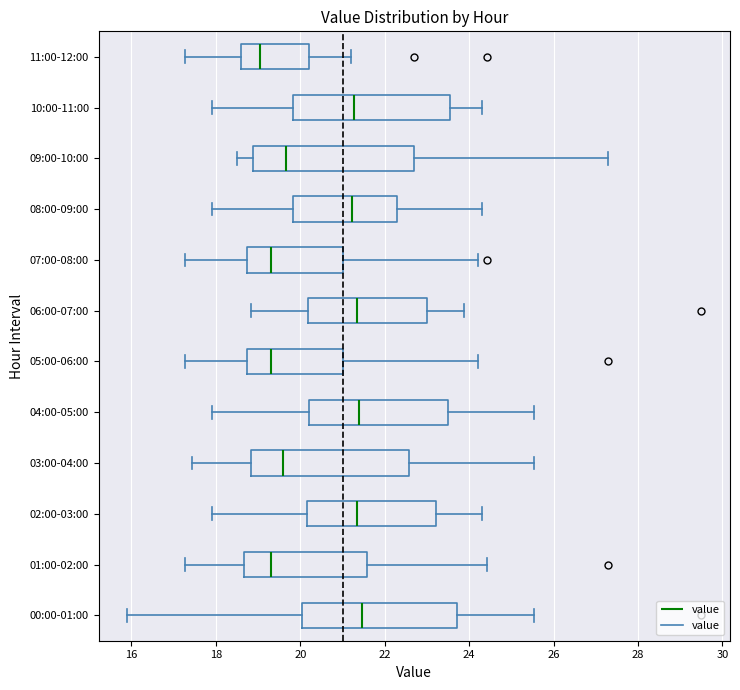

Reading bottom to top, transcribe this box plot: for each box, give where its median line is, the range the box spans, and where its two whiskers end, as read against the x-axis. The values are not printed on the chart, so give them approximately, as read against the axis.

00:00-01:00: median 21.4, box 20.0 to 23.8, whiskers 16.0 to 25.6
01:00-02:00: median 19.4, box 18.6 to 21.6, whiskers 17.2 to 24.4
02:00-03:00: median 21.4, box 20.2 to 23.2, whiskers 18.0 to 24.4
03:00-04:00: median 19.6, box 18.8 to 22.6, whiskers 17.4 to 25.6
04:00-05:00: median 21.4, box 20.2 to 23.6, whiskers 18.0 to 25.6
05:00-06:00: median 19.4, box 18.8 to 21.0, whiskers 17.2 to 24.2
06:00-07:00: median 21.4, box 20.2 to 23.0, whiskers 18.8 to 23.8
07:00-08:00: median 19.4, box 18.8 to 21.0, whiskers 17.2 to 24.2
08:00-09:00: median 21.2, box 19.8 to 22.2, whiskers 18.0 to 24.4
09:00-10:00: median 19.6, box 18.8 to 22.8, whiskers 18.6 to 27.4
10:00-11:00: median 21.2, box 19.8 to 23.6, whiskers 18.0 to 24.4
11:00-12:00: median 19.0, box 18.6 to 20.2, whiskers 17.2 to 21.2